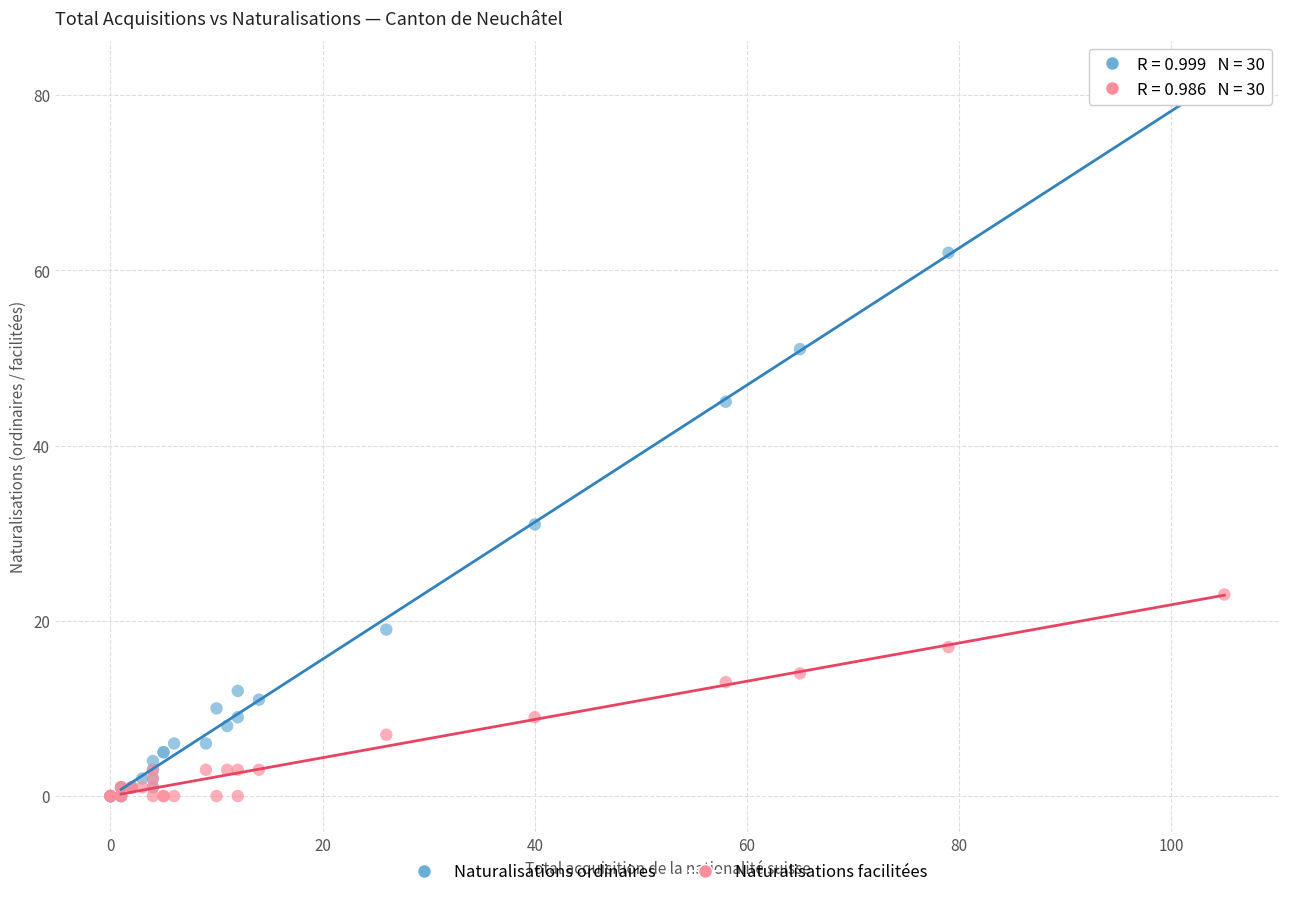

In the Naturalisations ordinaires series, what Y value is closest to 41?

45